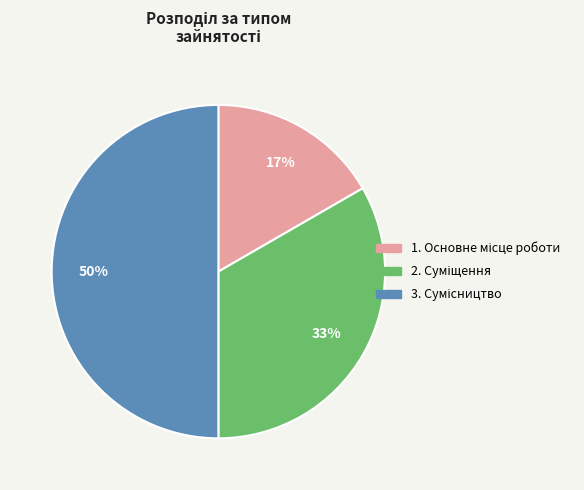

To the nearest percent, what is the difference between the largest and smallest slice percentages?

33%